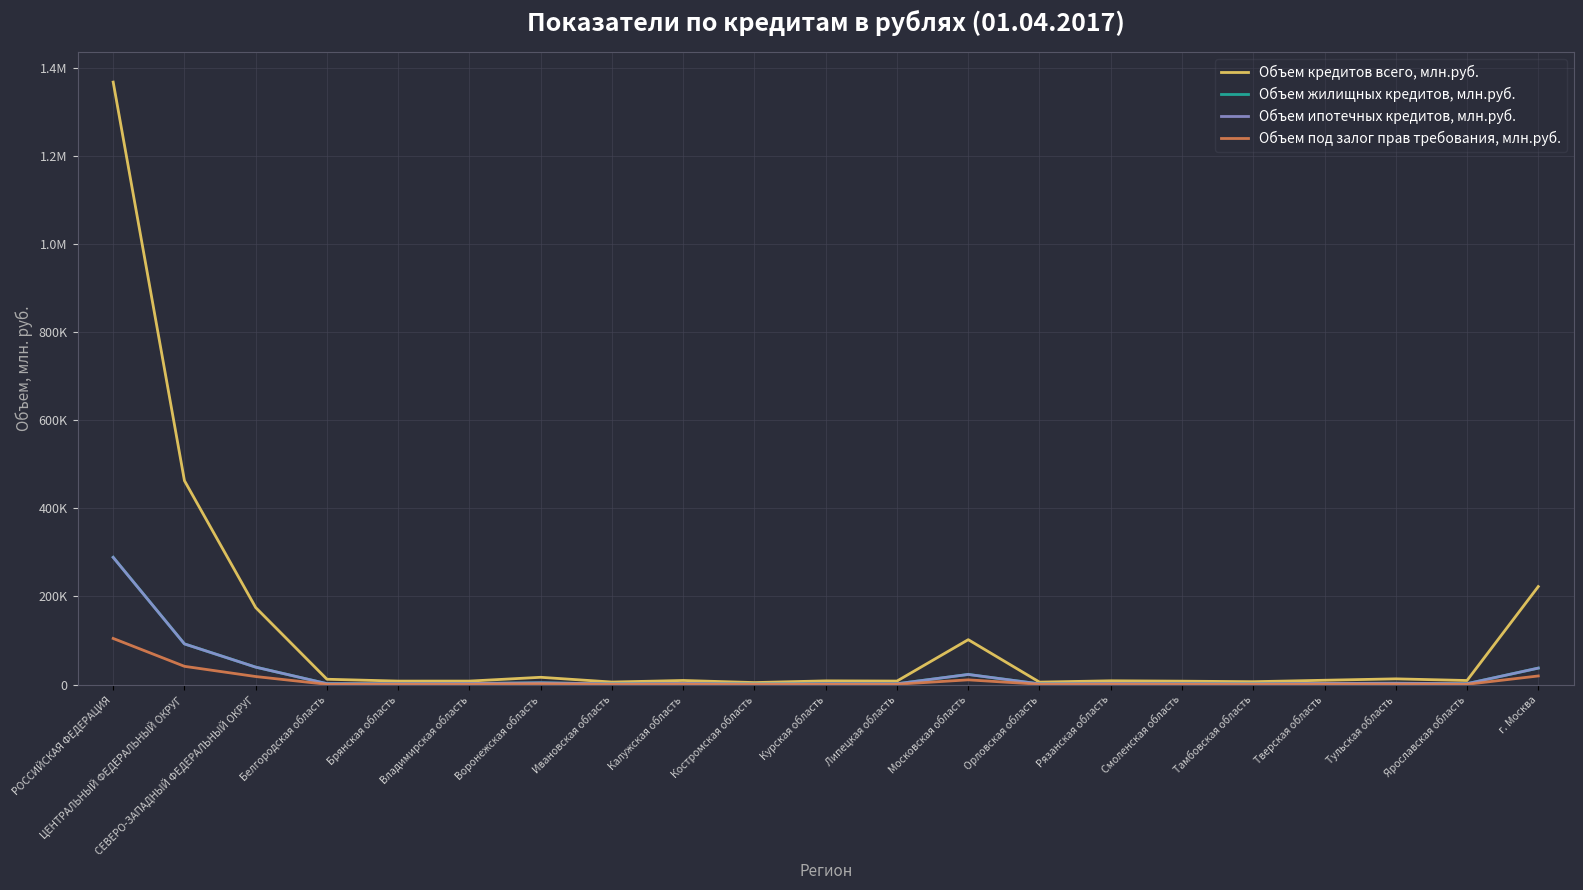

True or false: Объем кредитов всего, млн.руб. has more than 0 interior local peaks.

True